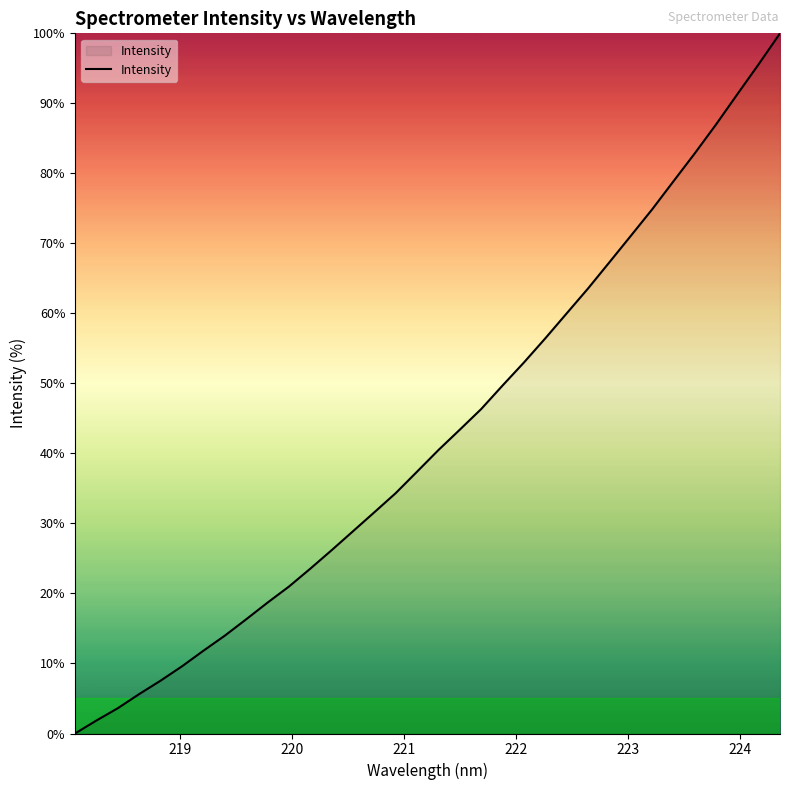

How many categories are shown in the chart?

34